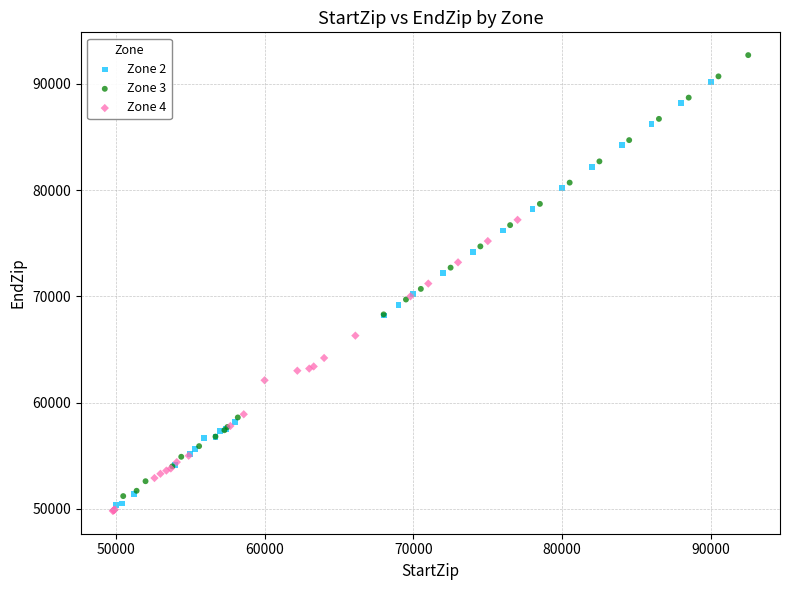

Which series has the widest spread of Y values?

Zone 3